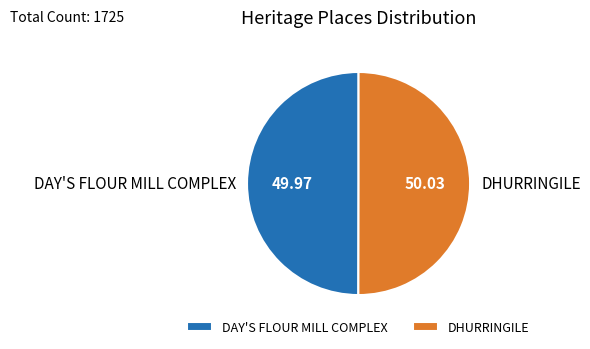

Approximately how many times larger is the value at DHURRINGILE compared to DAY'S FLOUR MILL COMPLEX?

1.0